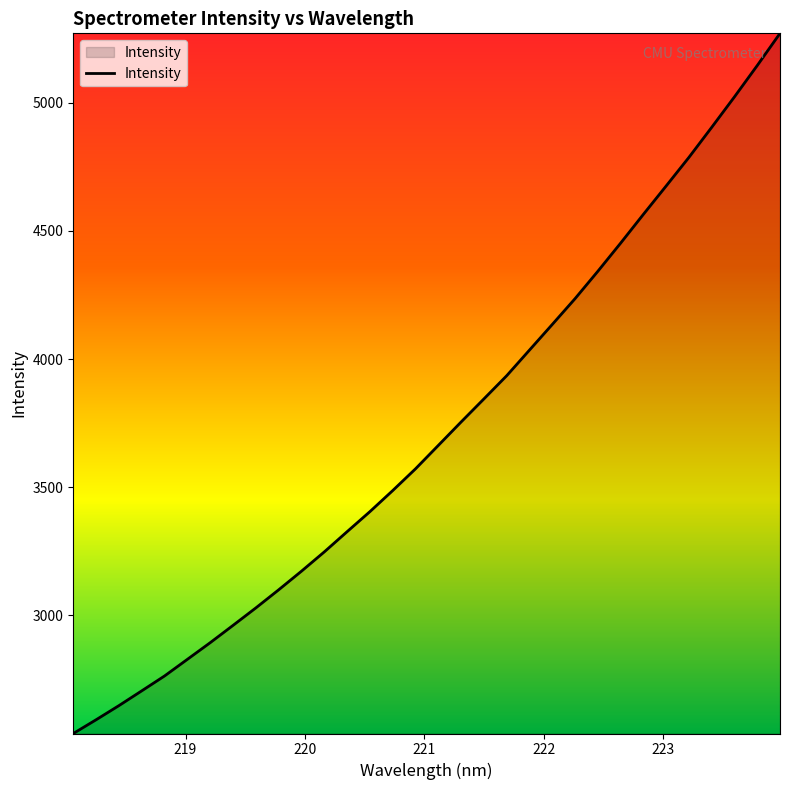

What is the maximum value shown in the chart?

5271.0